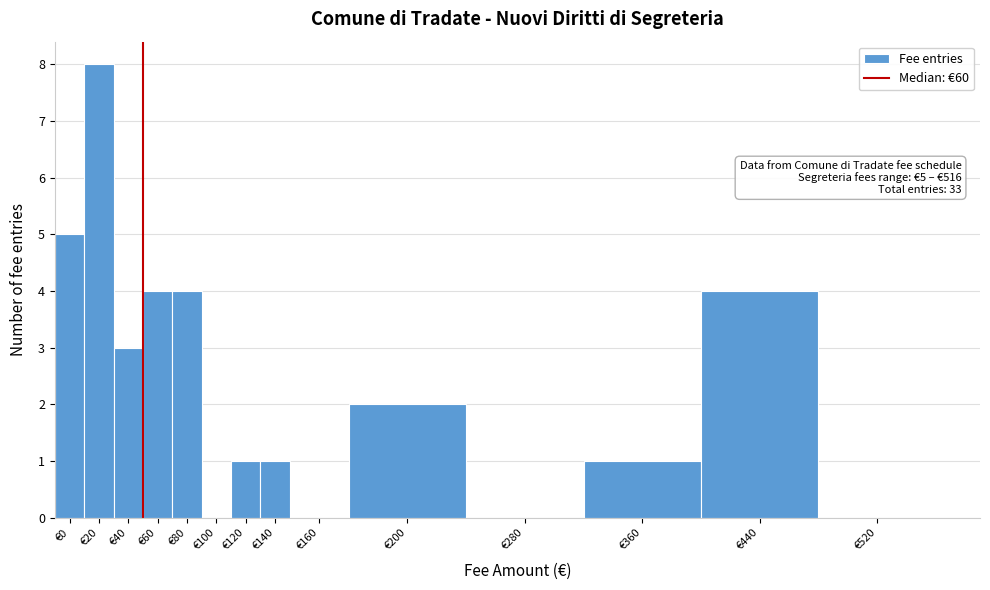

Reading left to right, list all the values displayed in this chart.

€0=5	€20=8	€40=3	€60=4	€80=4	€100=0	€120=1	€140=1	€160=0	€200=2	€280=0	€360=1	€440=4	€520=0